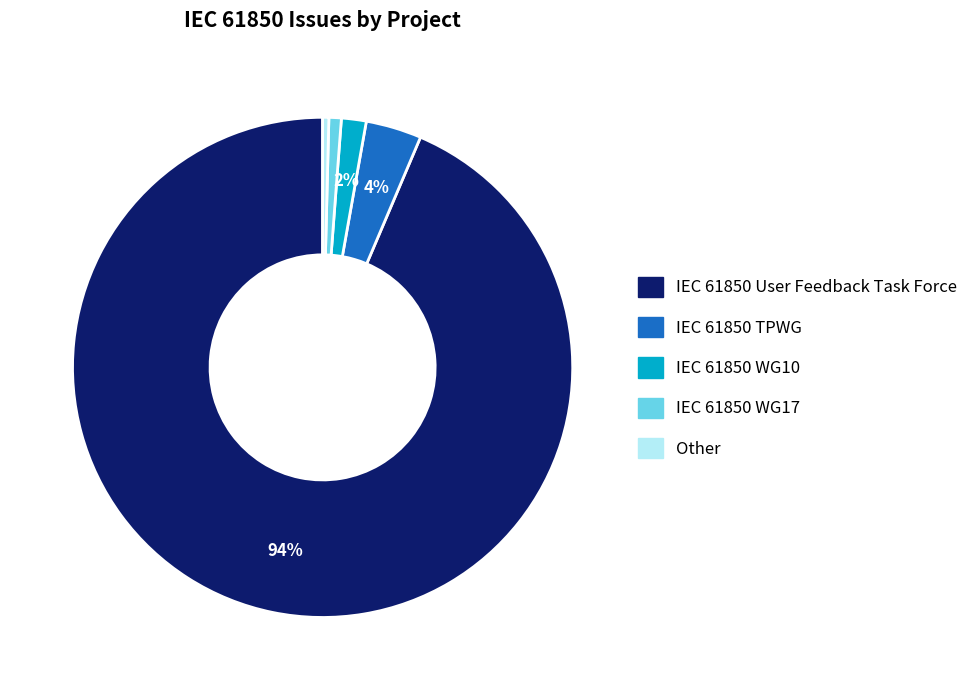

What is the majority slice?

IEC 61850 User Feedback Task Force